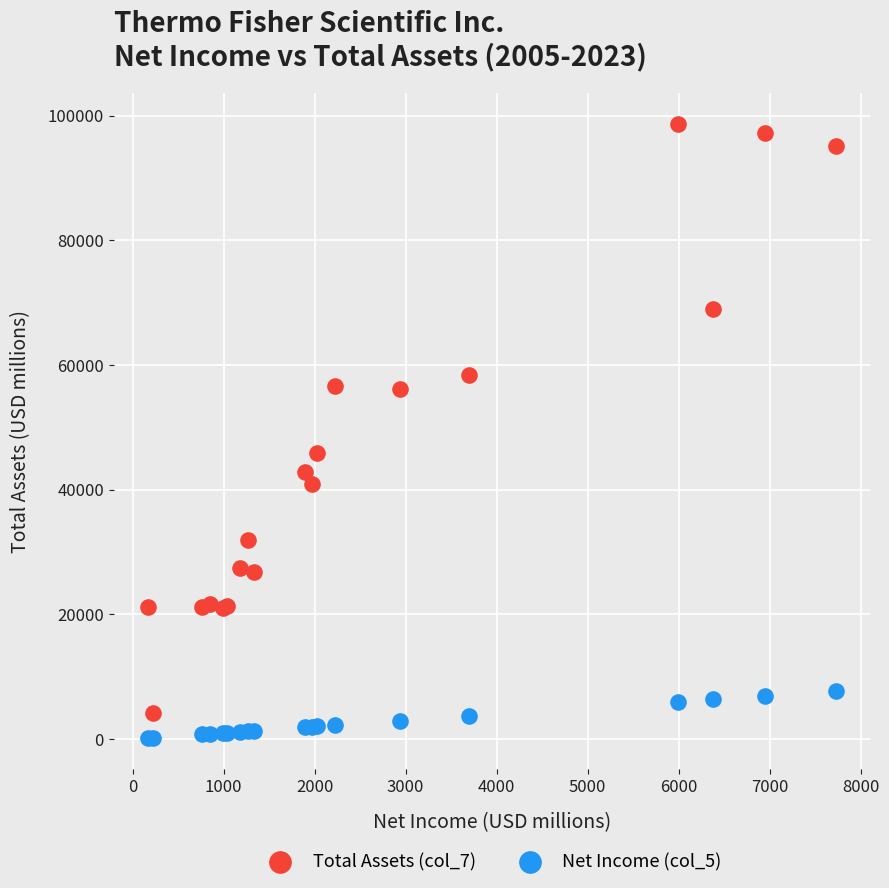

What is the X range (max minus min) for the scatter plot?

7556